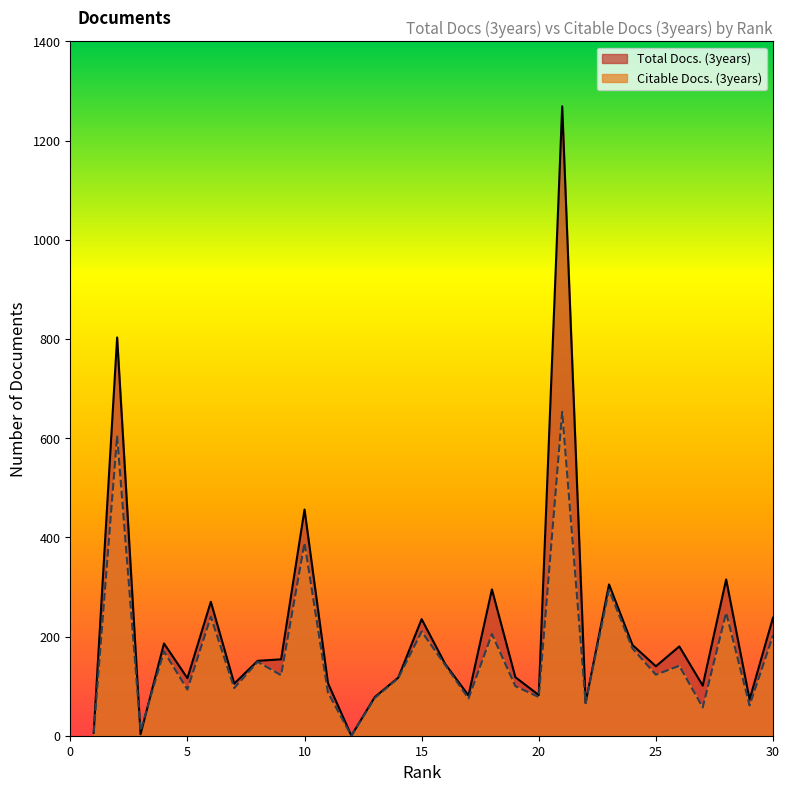

At which category is the sum across all series the highest?

21